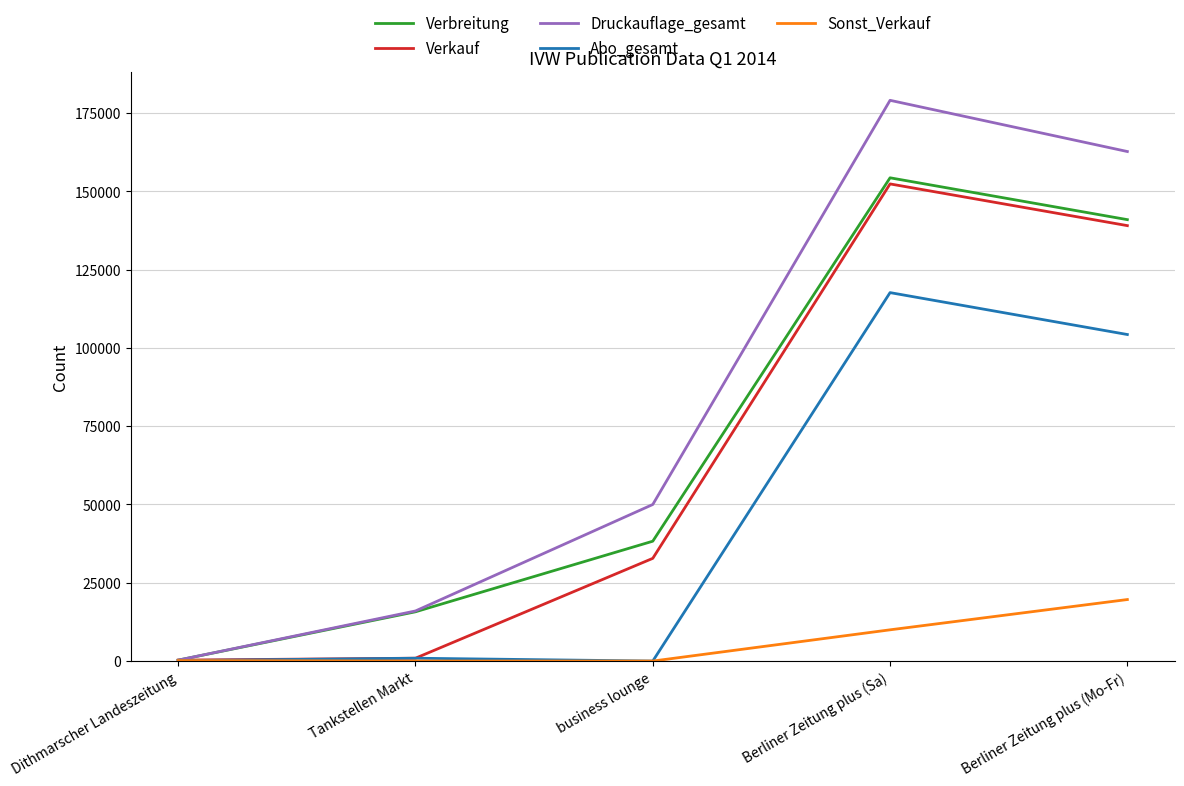

At which label does Druckauflage_gesamt reach its peak?

Berliner Zeitung plus (Sa)